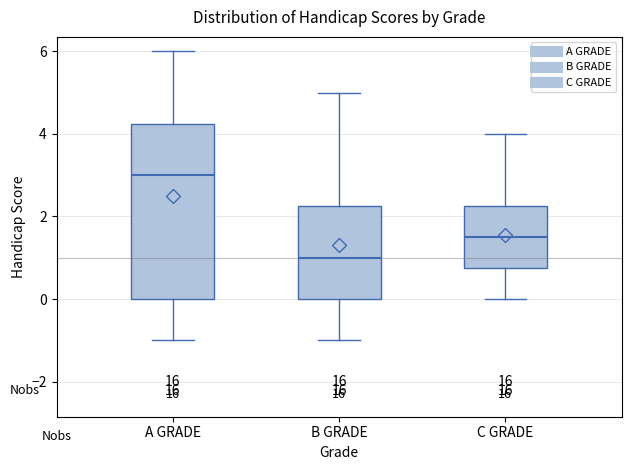

Reading left to right, read every box against the y-axis: the position of its median line, the range the box covers, and the ends of its whiskers. The values are not printed on the chart, so give them approximately, as read against the axis.

A GRADE: median 3.0, box 0.0 to 4.2, whiskers -1.0 to 6.0
B GRADE: median 1.0, box 0.0 to 2.2, whiskers -1.0 to 5.0
C GRADE: median 1.6, box 0.8 to 2.2, whiskers 0.0 to 4.0